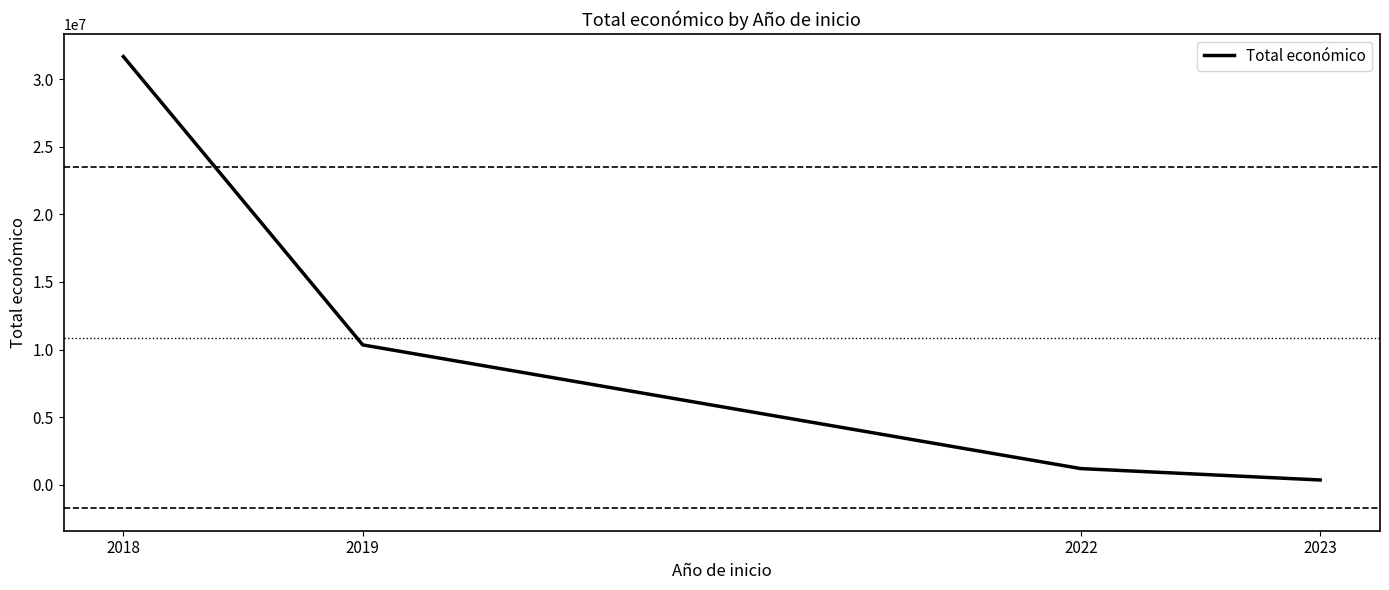

List the labels in order of value, smallest first.

2023, 2022, 2019, 2018